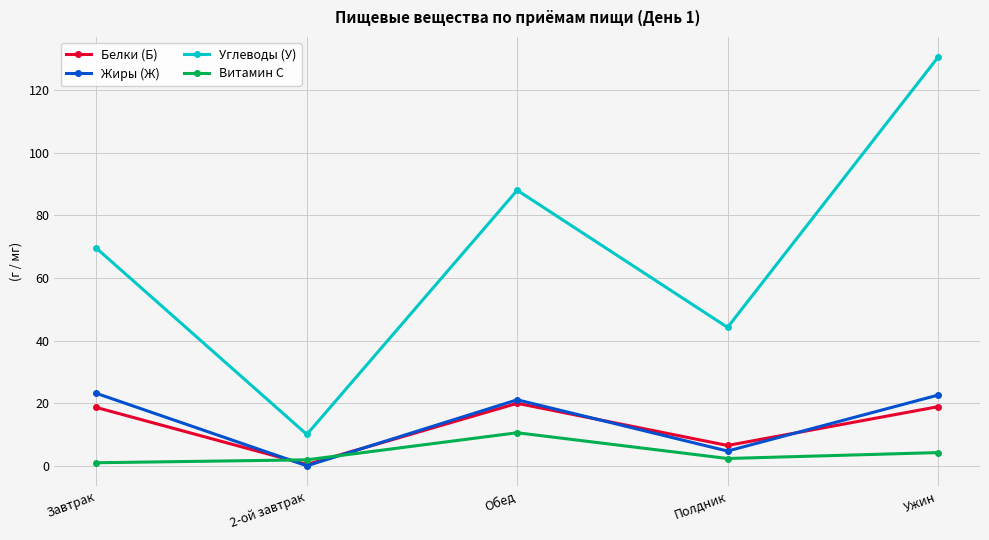

Which series changed the most between 2-ой завтрак and Обед?

Углеводы (У)